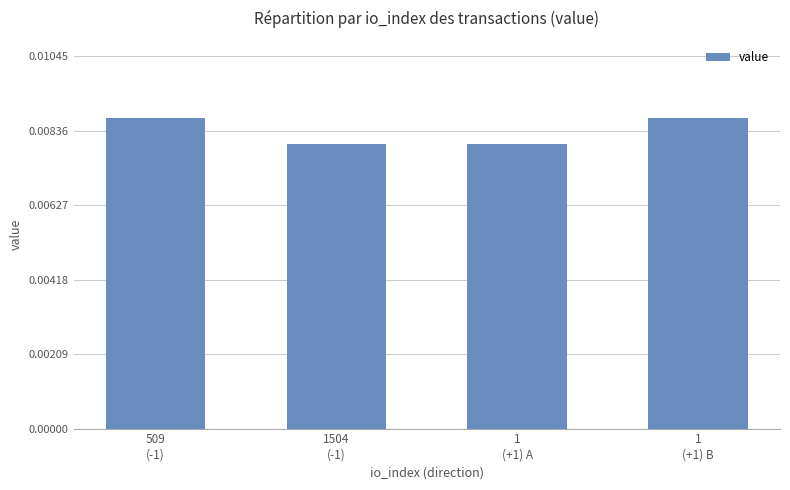

How many bars are there in total?

4